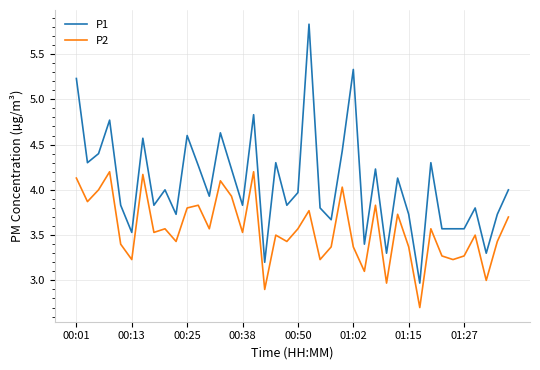

Which series has the widest spread of values?

P1